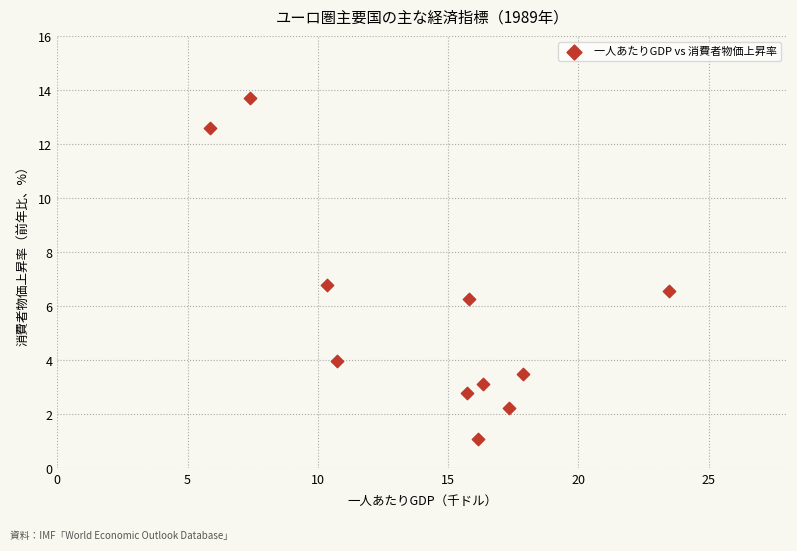

What is the range of X values (max minus min)?

17.6